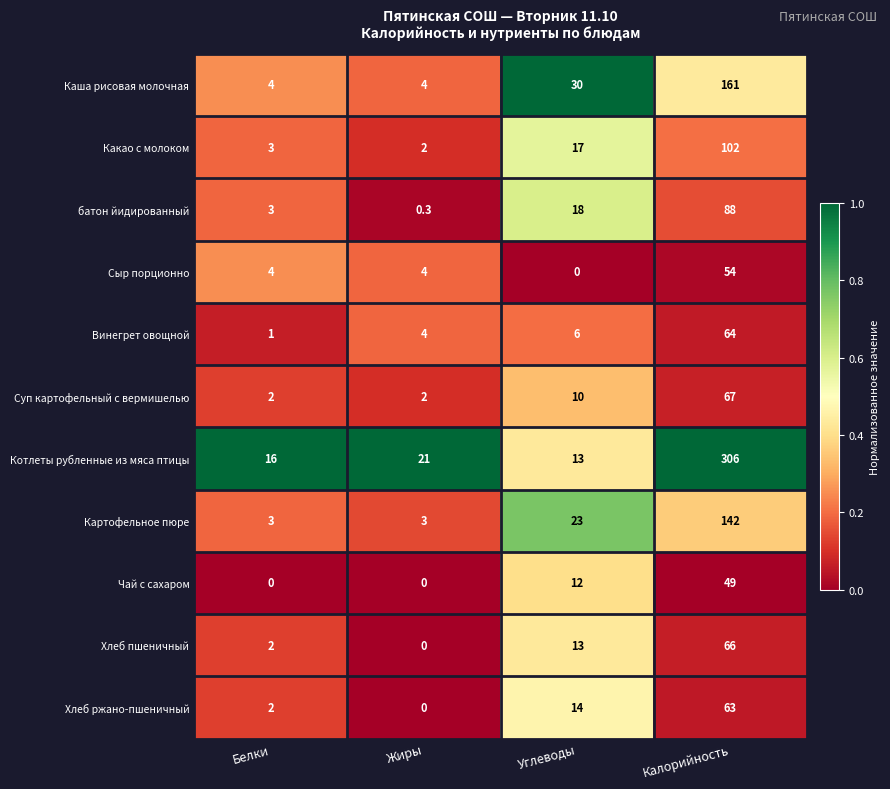

At which label does Чай с сахаром reach its peak?

Калорийность